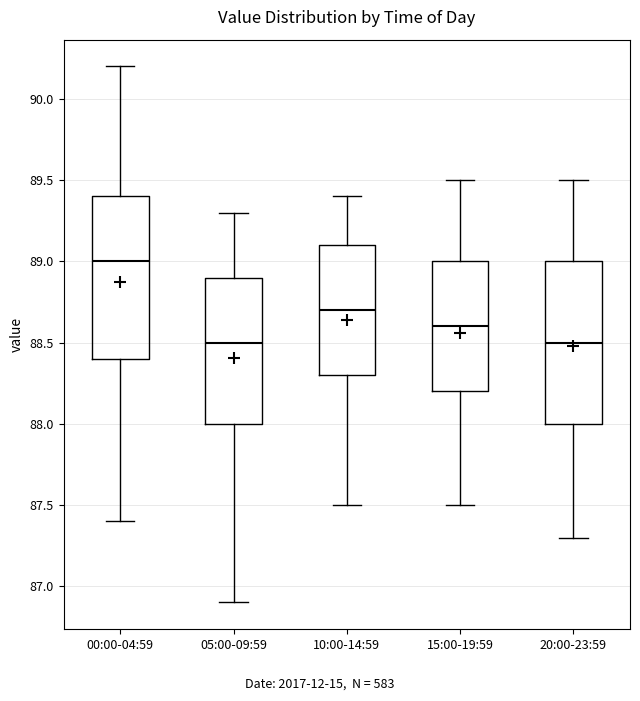

Reading left to right, read every box against the y-axis: the position of its median line, the range the box covers, and the ends of its whiskers. The values are not printed on the chart, so give them approximately, as read against the axis.

00:00-04:59: median 89.0, box 88.4 to 89.4, whiskers 87.4 to 90.2
05:00-09:59: median 88.5, box 88.0 to 88.9, whiskers 86.9 to 89.3
10:00-14:59: median 88.7, box 88.3 to 89.1, whiskers 87.5 to 89.4
15:00-19:59: median 88.6, box 88.2 to 89.0, whiskers 87.5 to 89.5
20:00-23:59: median 88.5, box 88.0 to 89.0, whiskers 87.3 to 89.5